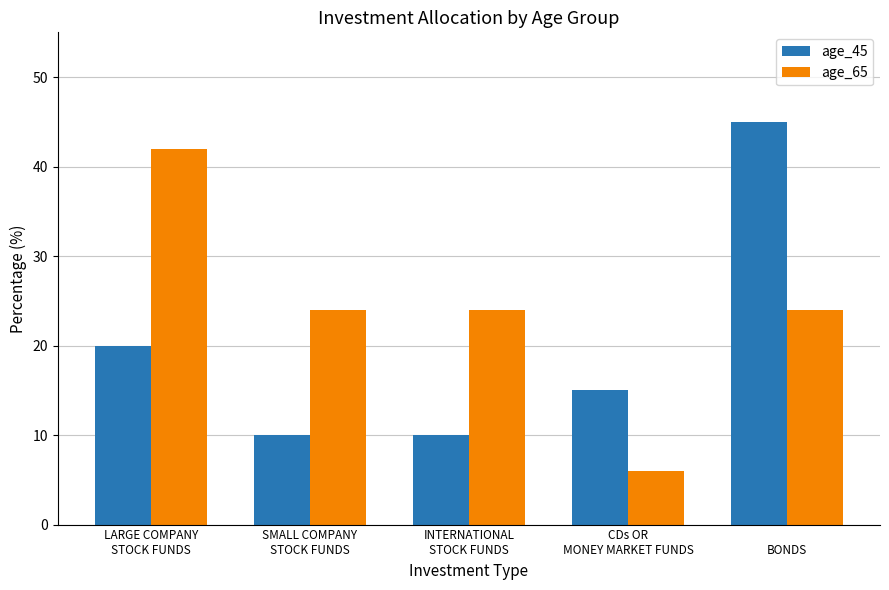

Which series has the widest spread of values?

age_65